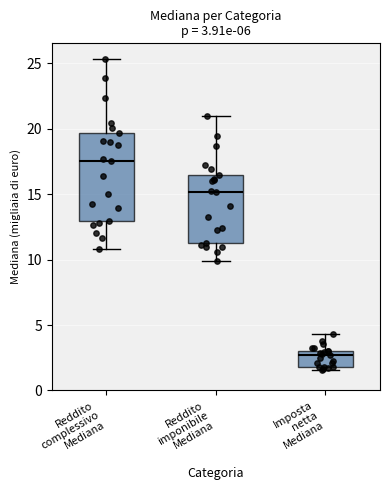

Which box has the lowest median line?

Imposta netta Mediana